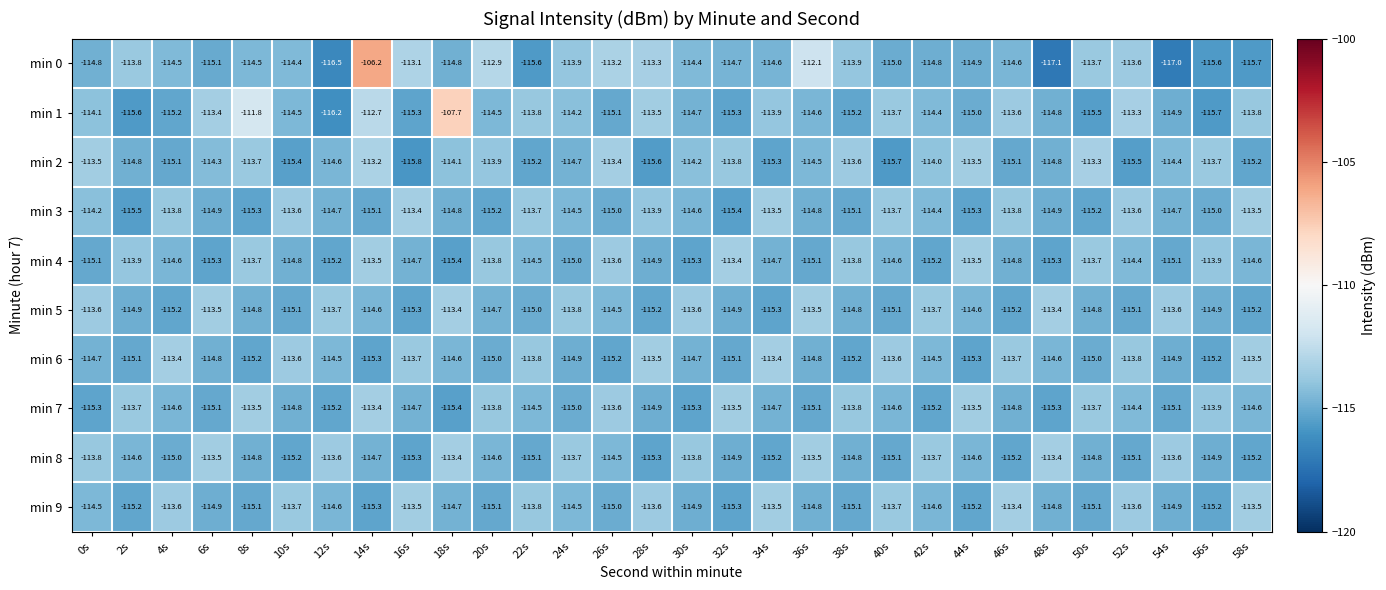

True or false: min 4 has a value of -151.1 at 20s.

False